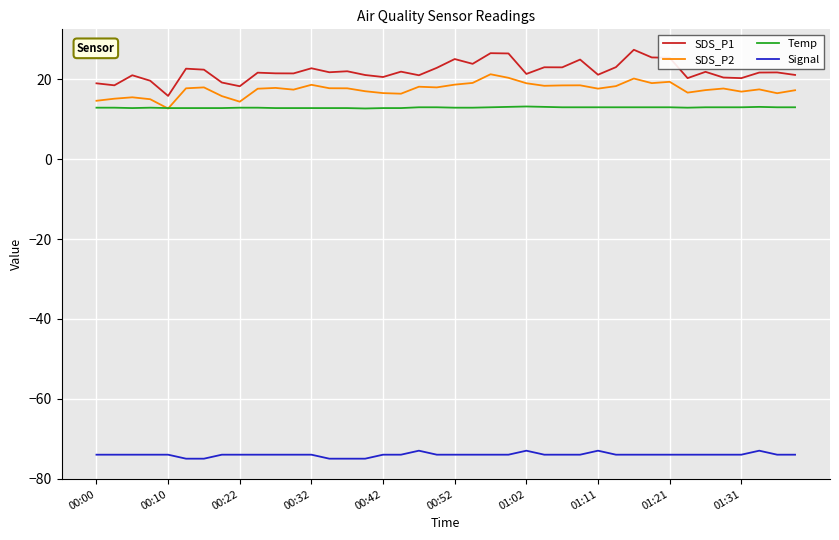

Does the chart display data point markers on the line(s)?

No